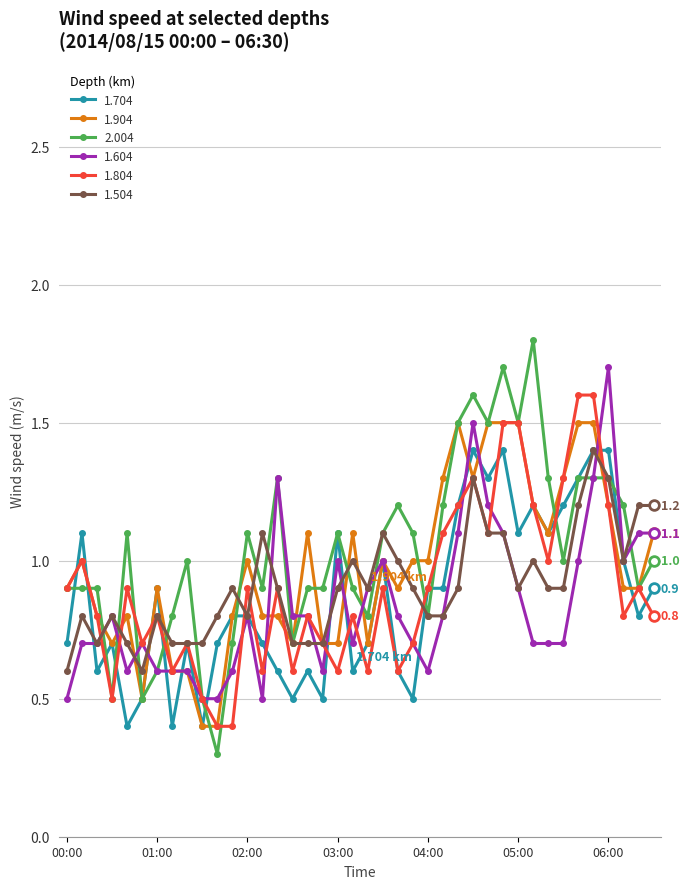

True or false: 2.004 has more than 1 points higher than both neighbors.

True